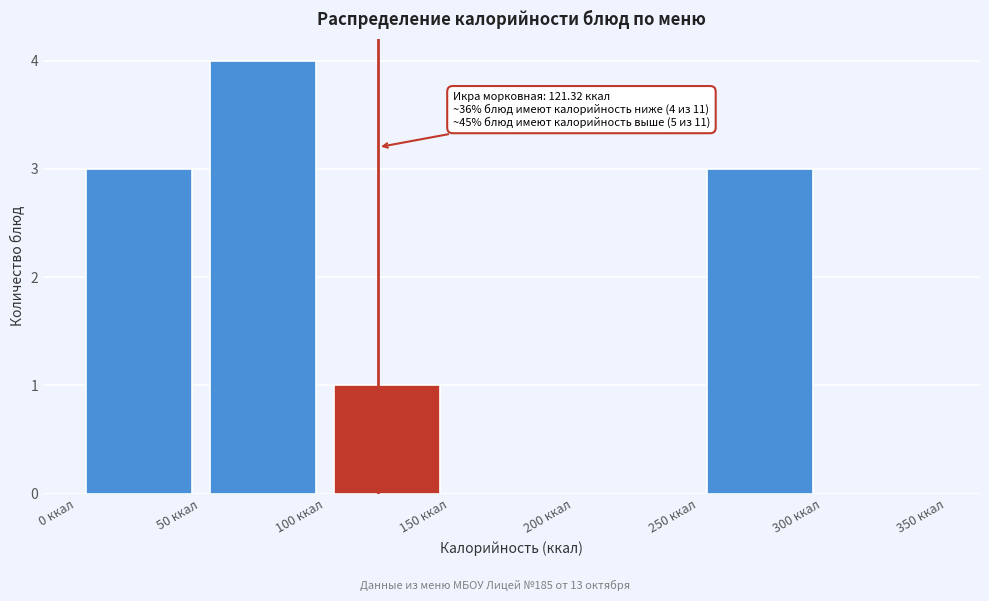

Over which range of the x-axis is the bar tallest?

50 to 100